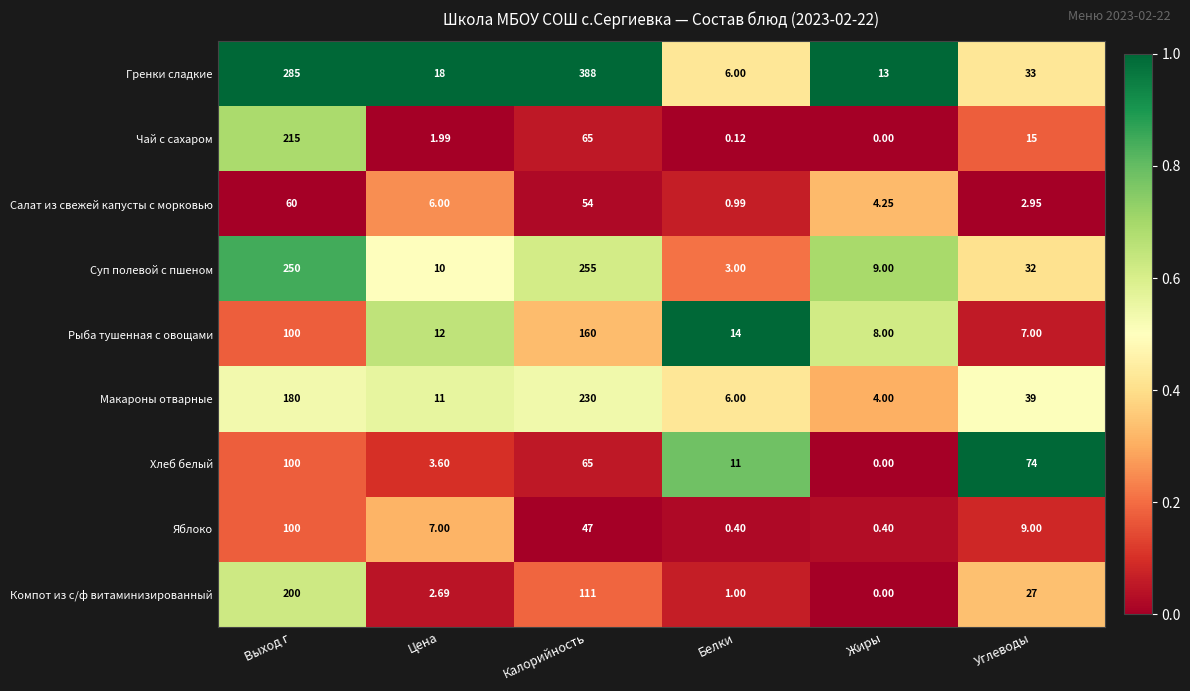

Which category has the highest value across all series?

Калорийность